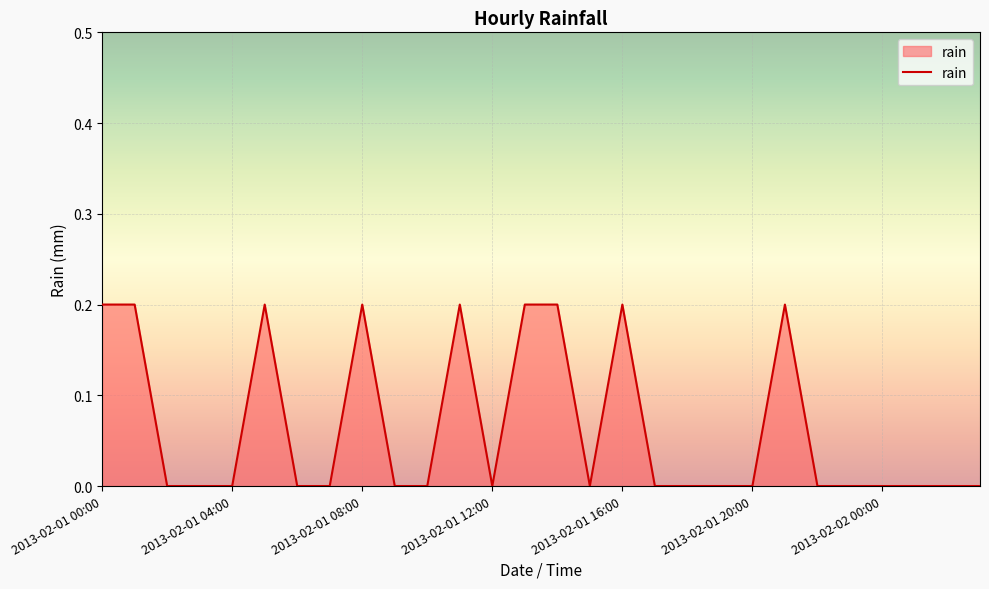

What is the sum of all values?

1.8